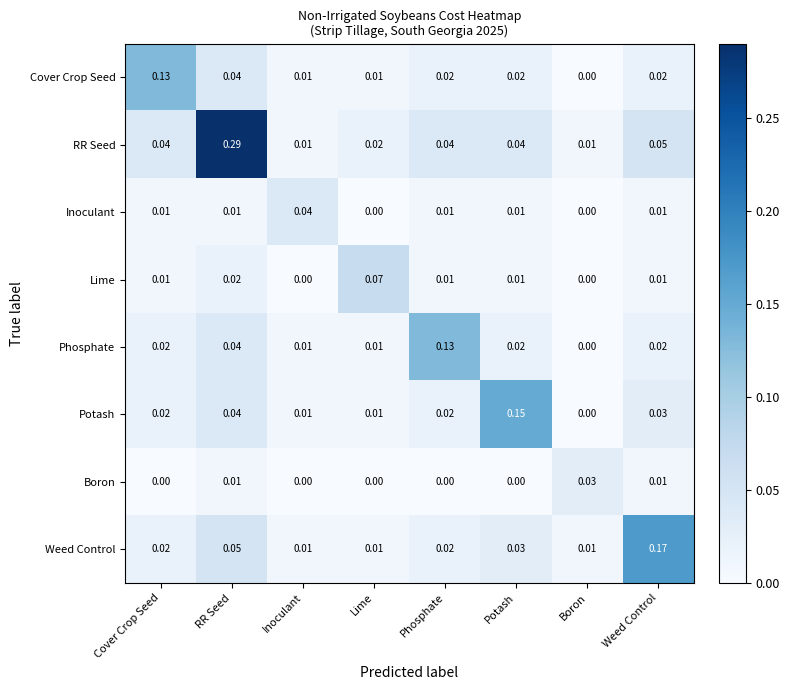

How many distinct data groups are displayed?

8